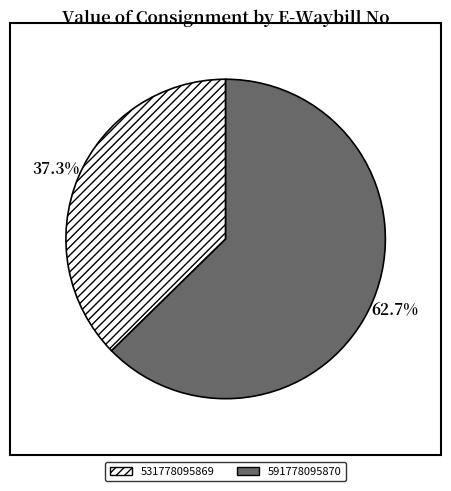

Approximately how many times larger is the value at 591778095870 compared to 531778095869?

1.7